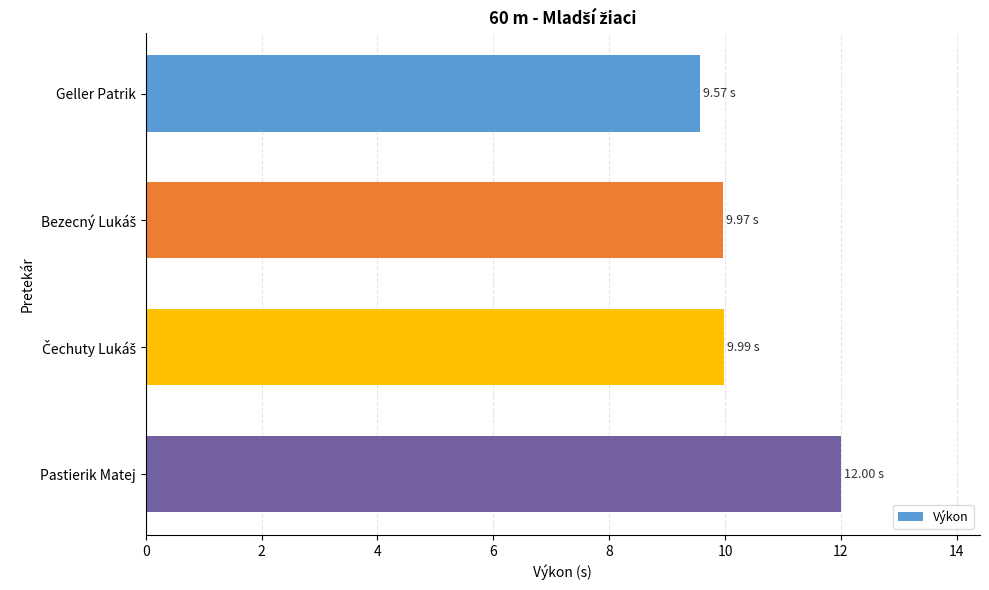

Count the number of categories in the chart.

4